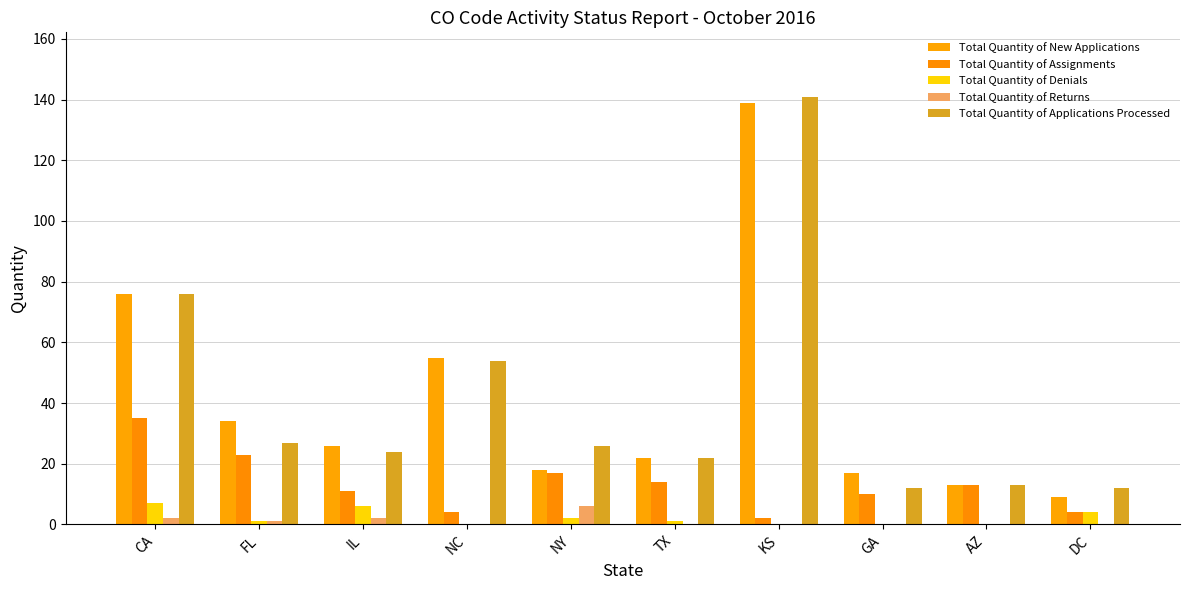

How many groups of bars are there?

10